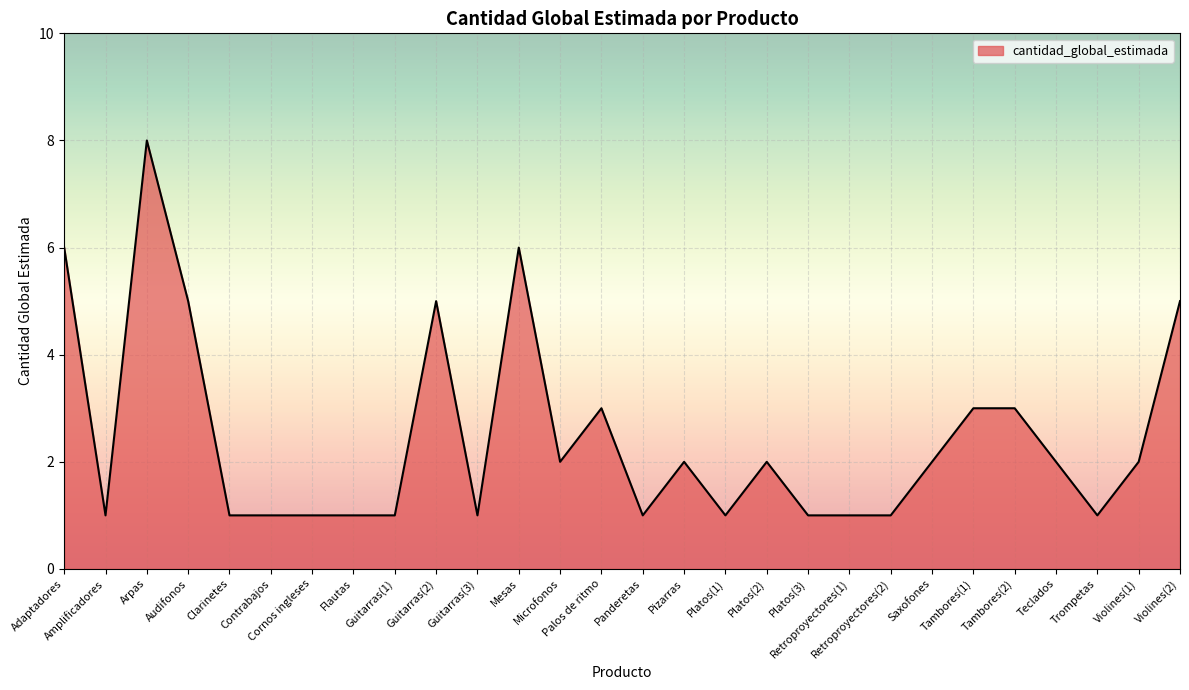

How many lines are shown in the chart?

1